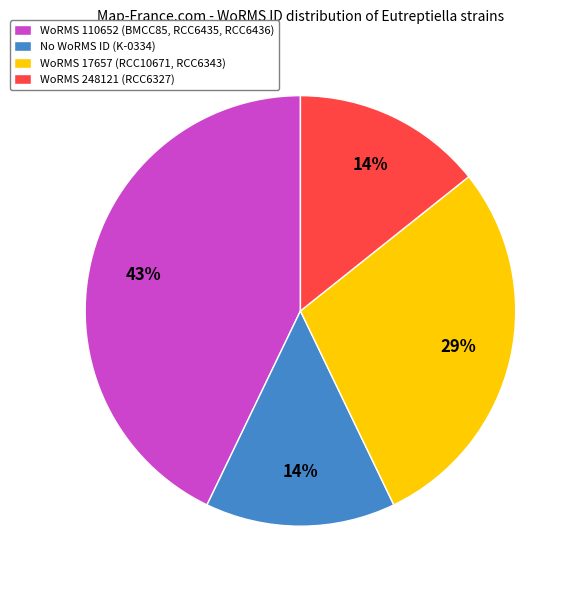

Which has a higher value, WoRMS 110652 (BMCC85, RCC6435, RCC6436) or WoRMS 17657 (RCC10671, RCC6343)?

WoRMS 110652 (BMCC85, RCC6435, RCC6436)